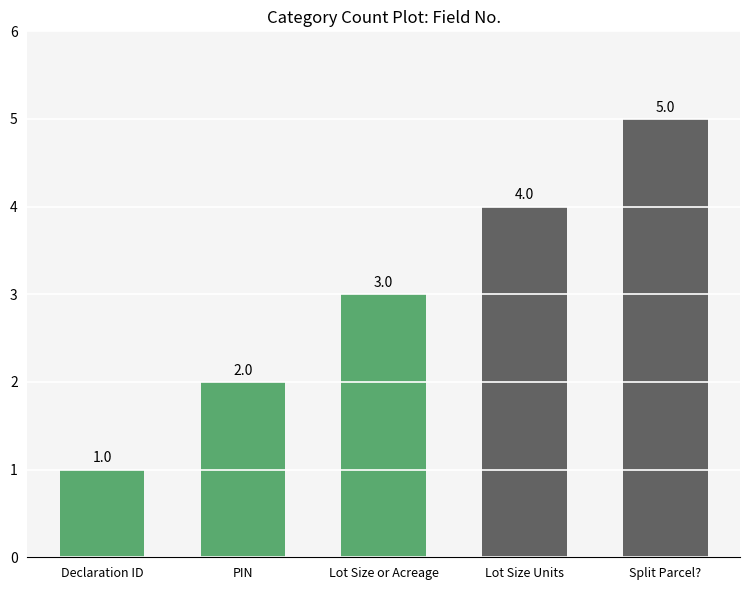

Are the bars horizontal?

No